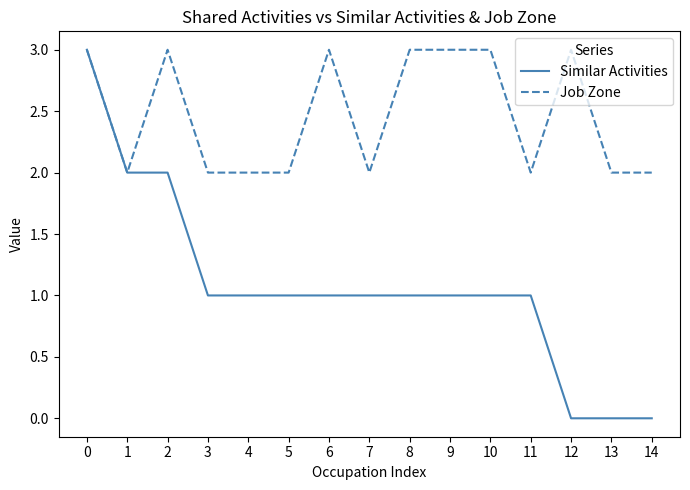

What is the difference between the maximum and minimum values in the Similar Activities series?

3